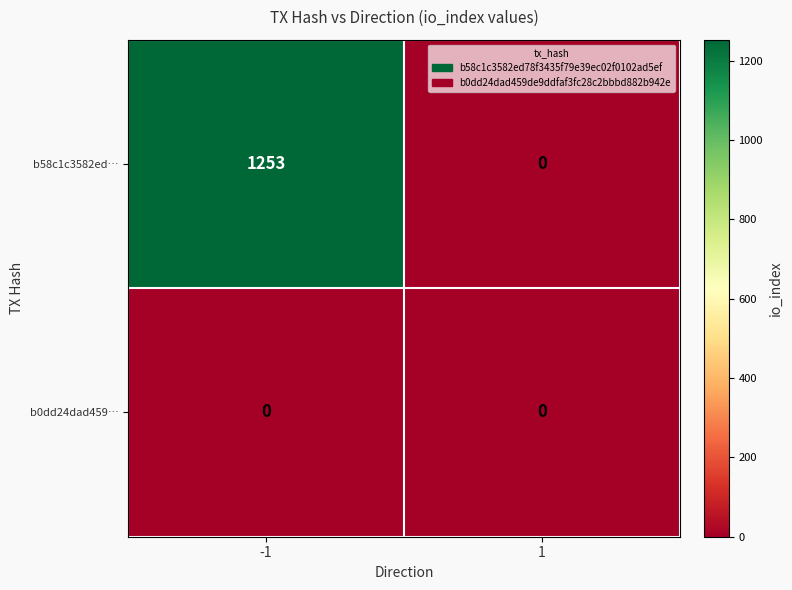

Which series has the widest spread of values?

b58c1c3582ed…